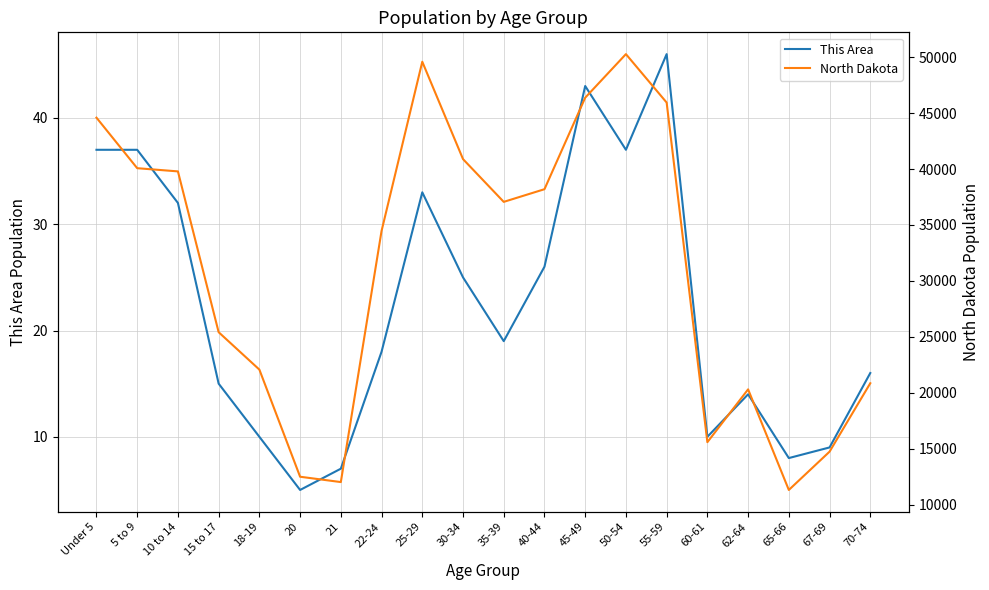

At which label does North Dakota first exceed 37065?

Under 5